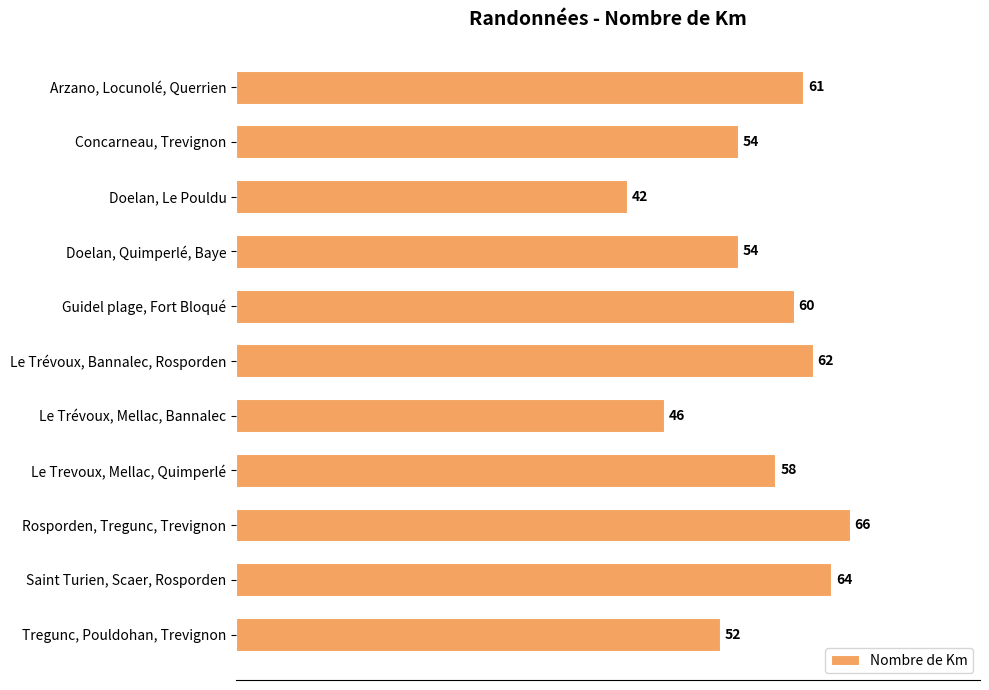

How many series are shown in this chart?

1